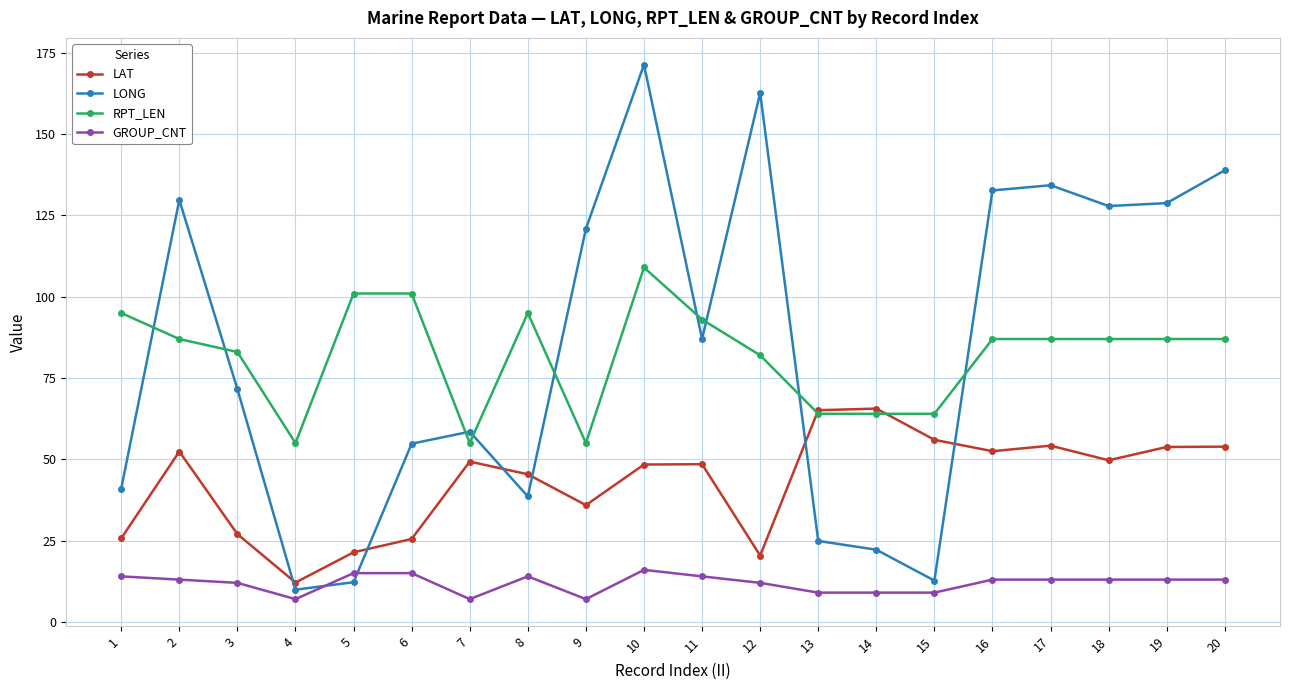

Is it true that GROUP_CNT equals 15.4 at 14?

False